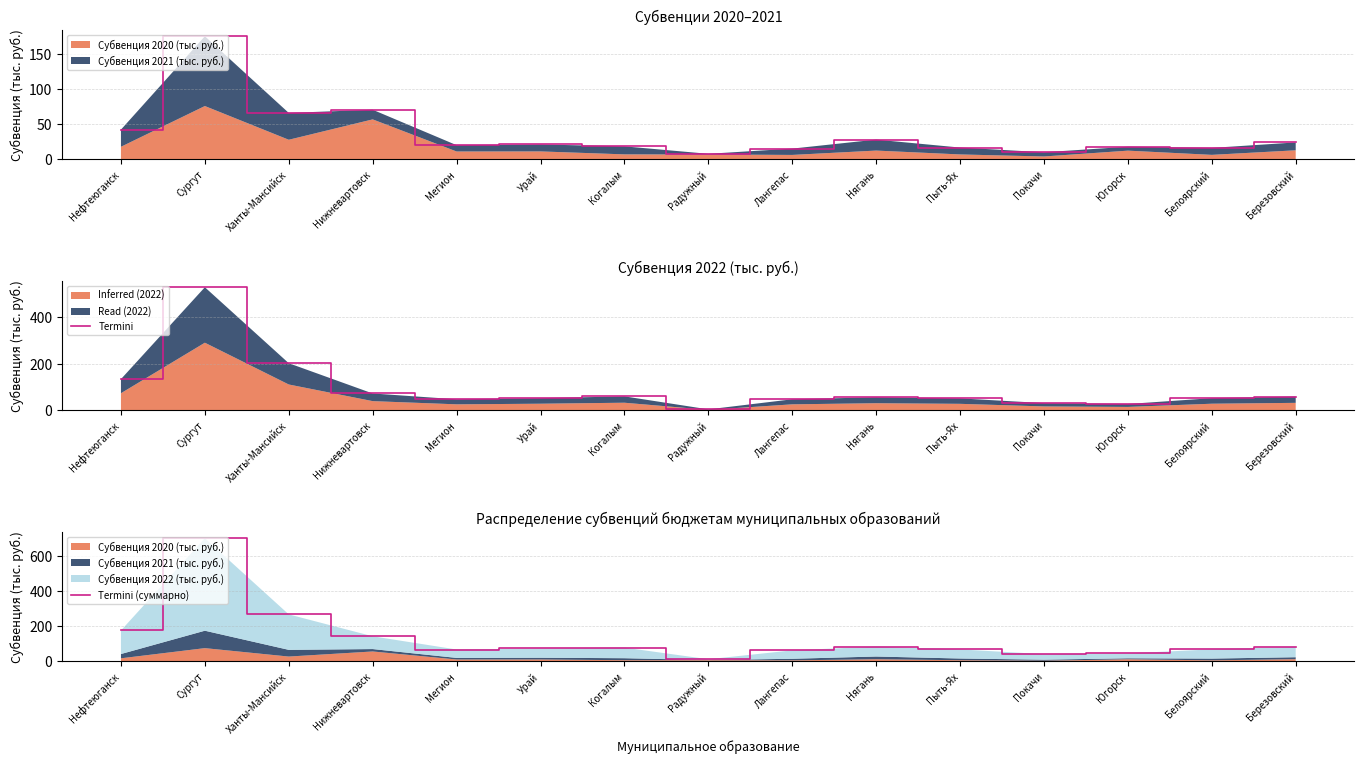

Reading left to right, what are all the values shown in this chart?

Termini: Нефтеюганск=134.2	Сургут=527.1	Ханты-Мансийск=202.2	Нижневартовск=72.8	Мегион=47.9	Урай=52.7	Когалым=60.4	Радужный=4.8	Лангепас=47.9	Нягань=56.6	Пыть-Ях=51.8	Покачи=31.6	Югорск=27.8	Белоярский=52.7	Березовский=59.4
Termini (суммарно): Нефтеюганск=176.7	Сургут=702.5	Ханты-Мансийск=268.5	Нижневартовск=143.6	Мегион=68.3	Урай=74.1	Когалым=79.1	Радужный=12.9	Лангепас=63.4	Нягань=84.9	Пыть-Ях=68.8	Покачи=41.9	Югорск=46.0	Белоярский=69.2	Березовский=83.7